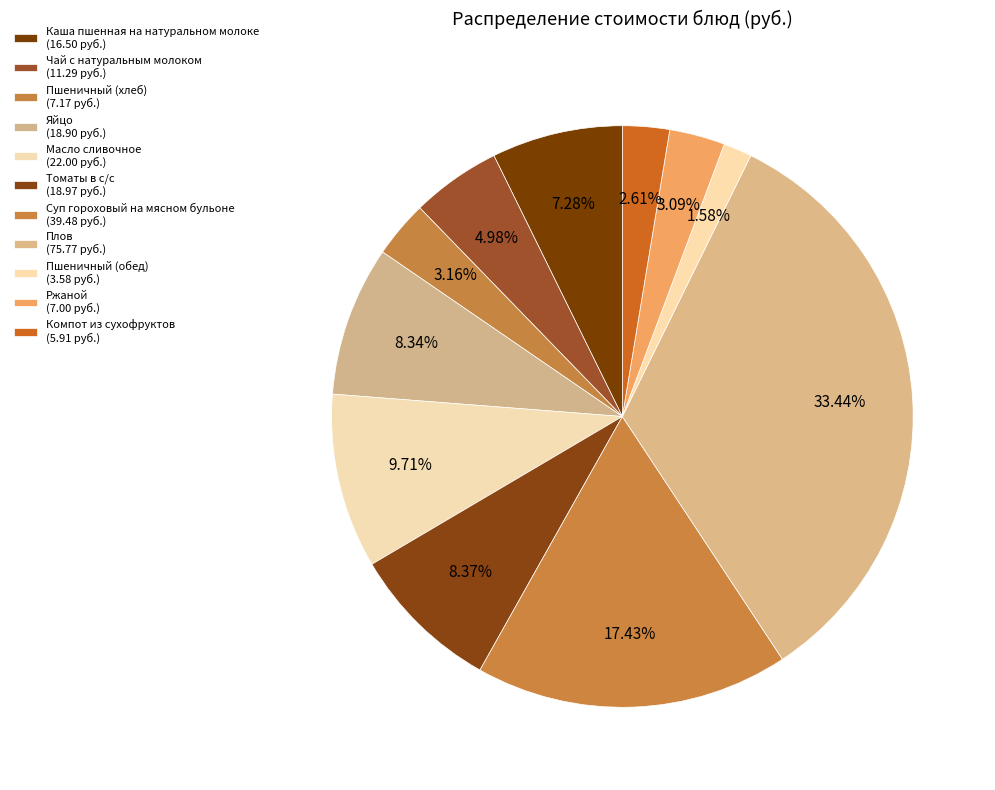

Which has a higher value, Яйцо or Пшеничный (обед)?

Яйцо